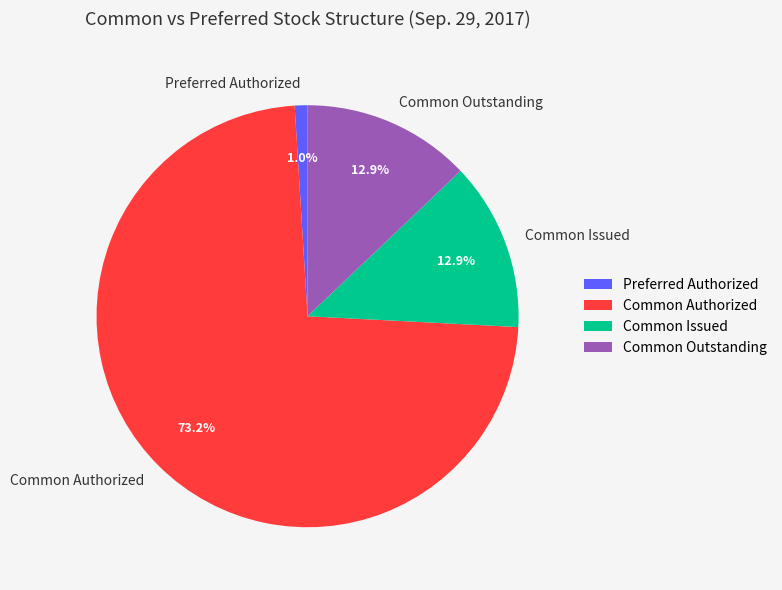

Does Common Authorized represent more than half of the total?

Yes